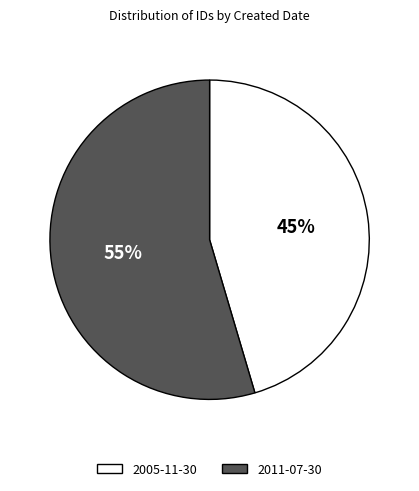

Is the sum of 2005-11-30 and 2011-07-30 greater than half?

Yes